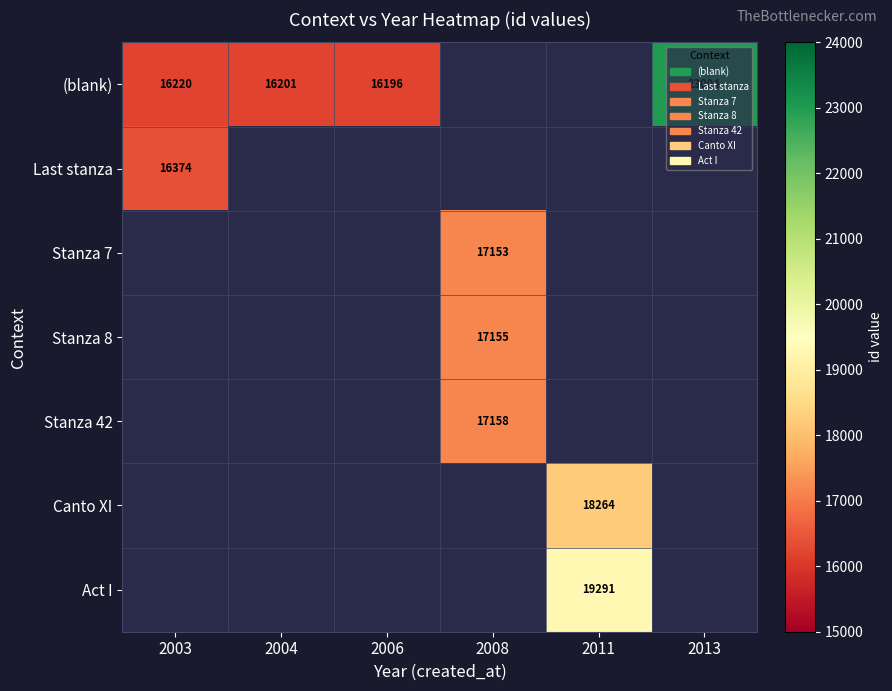

True or false: Stanza 42 has a value of 7373 at 2008.

False